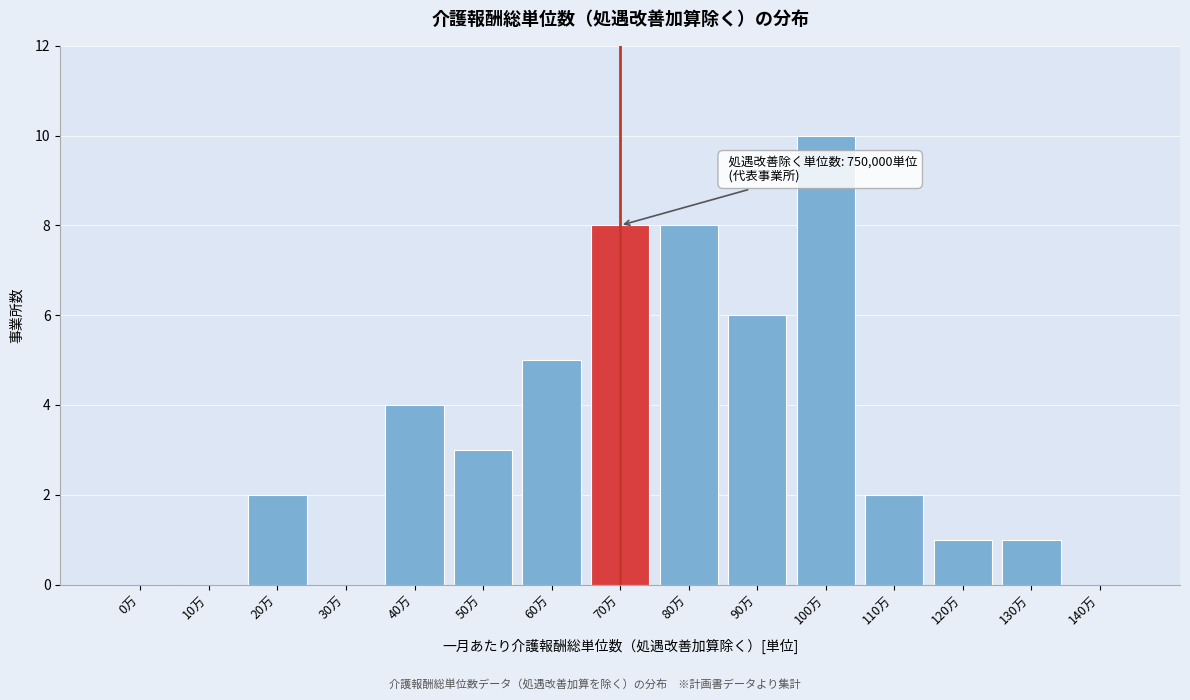

Reading left to right, list all the values displayed in this chart.

0万=0	10万=0	20万=2	30万=0	40万=4	50万=3	60万=5	70万=8	80万=8	90万=6	100万=10	110万=2	120万=1	130万=1	140万=0